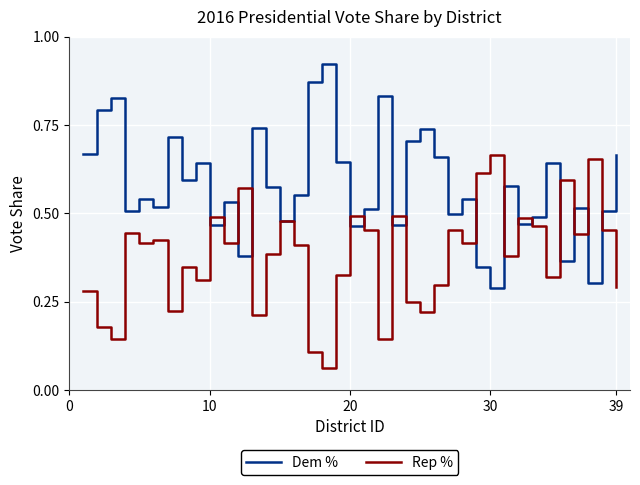

Rank the series by their average value, from lowest to highest.

Rep %, Dem %